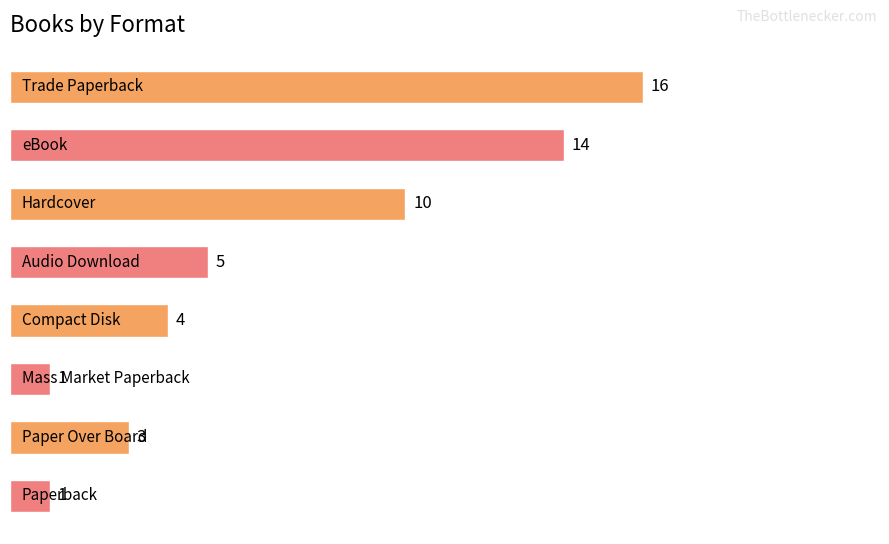

Reading top to bottom, what are all the values shown in this chart?

16	14	10	5	4	1	3	1